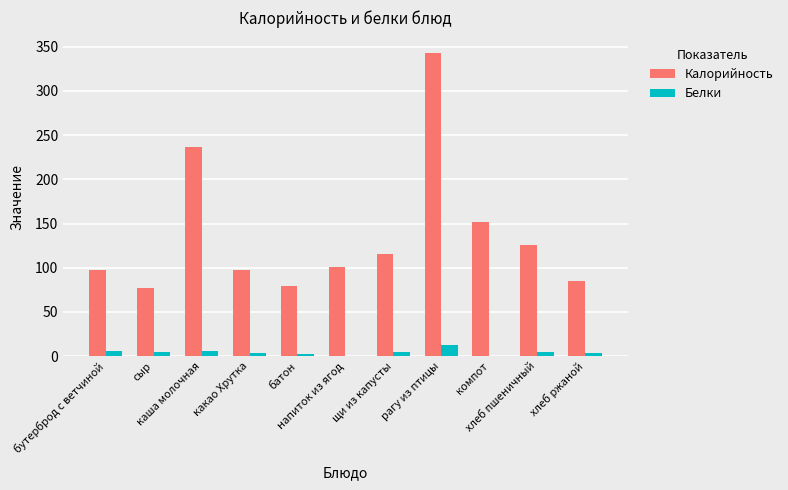

Count the number of categories in the chart.

11